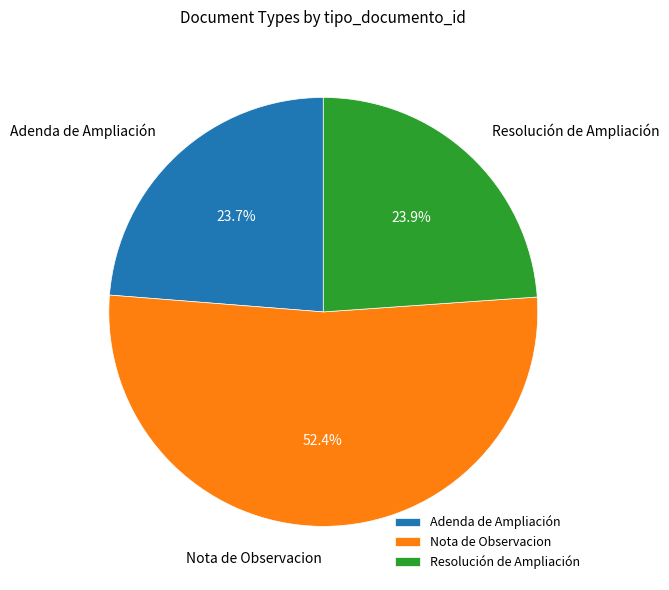

Does any single category account for the majority?

Yes